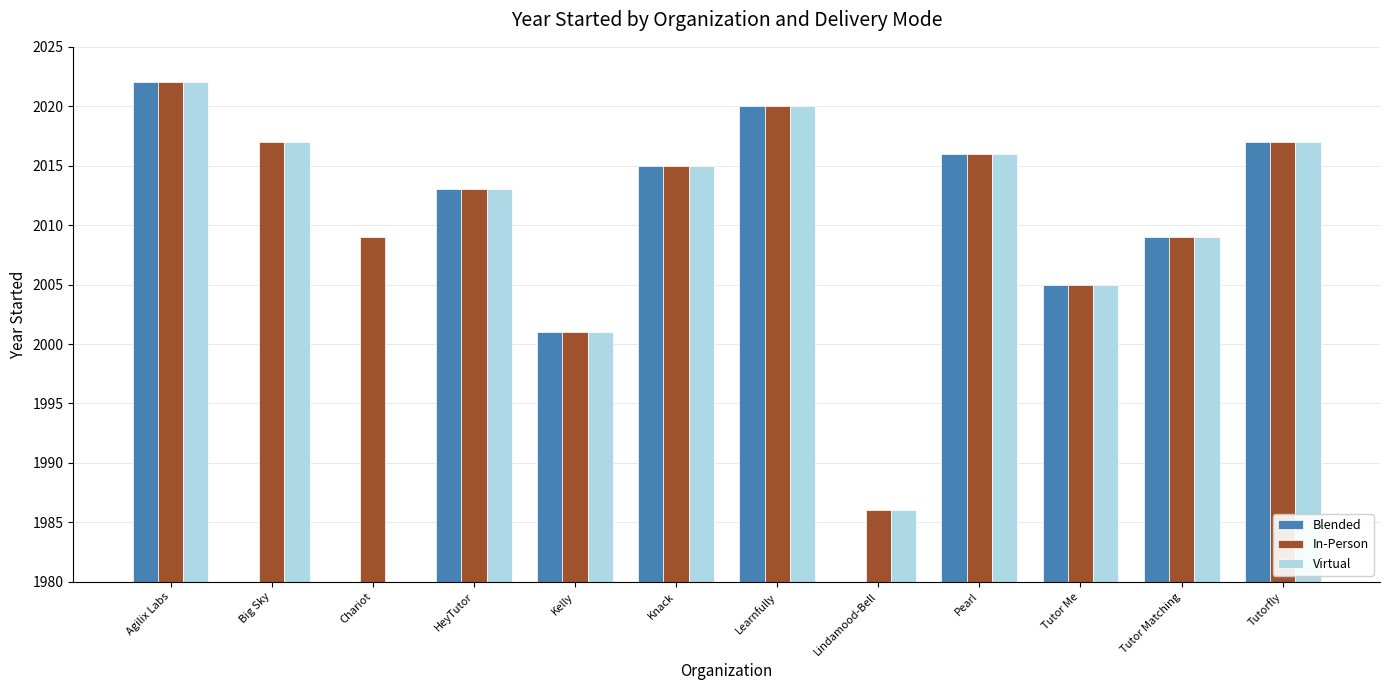

The value of Blended at Tutor Matching is 3129. True or false?

False